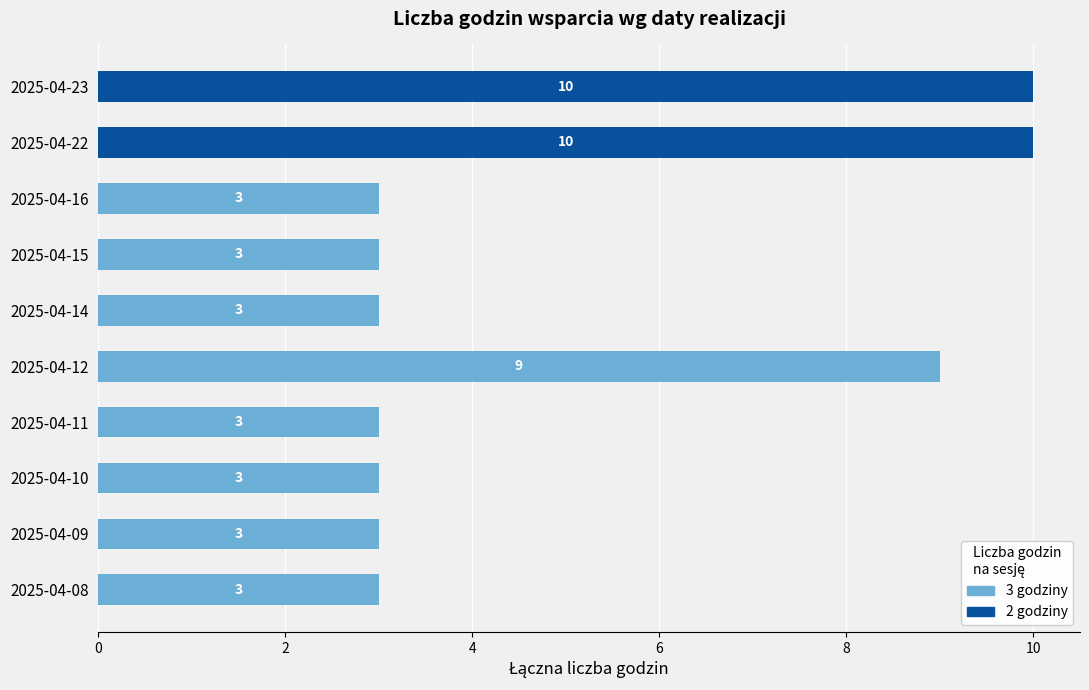

How many data points does each series have?

10